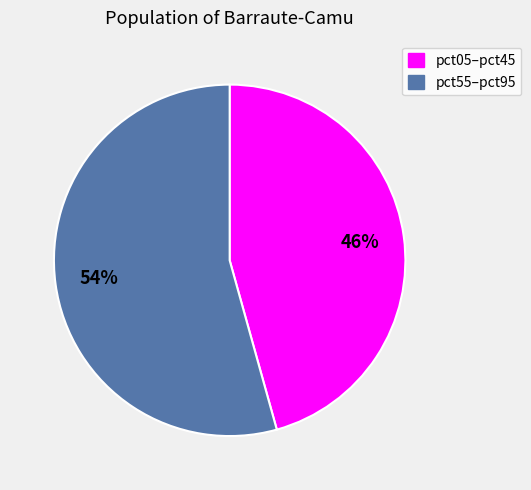

Is there a majority slice in this chart?

Yes